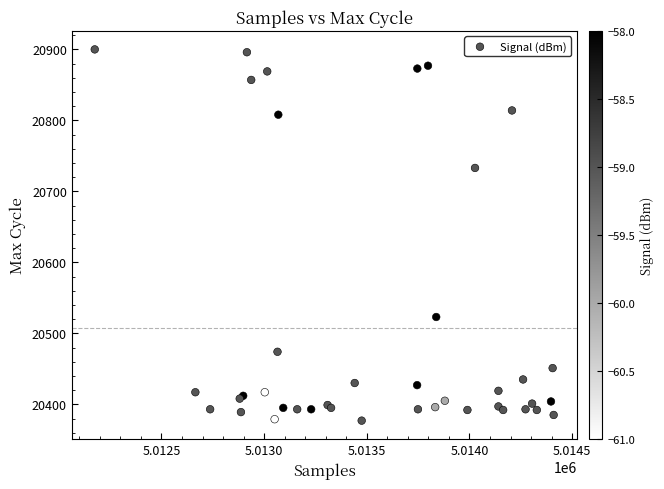

What Y value in the scatter plot is closest to 20638?

20733